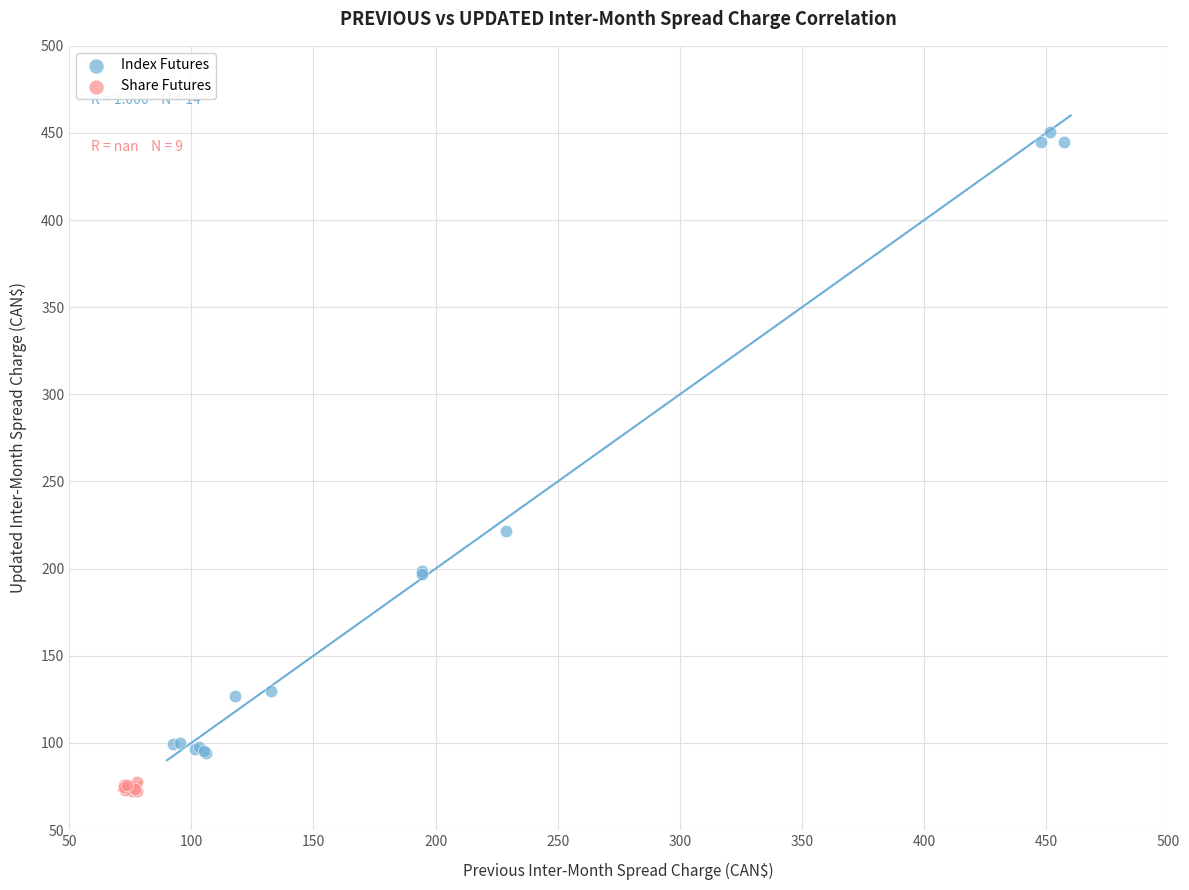

Which series contains the lowest Y value?

Share Futures